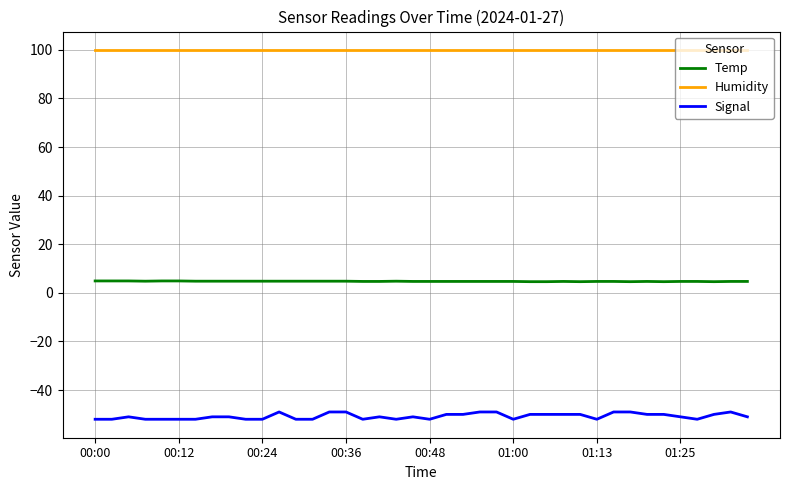

True or false: Humidity and Temp cross at least once.

False